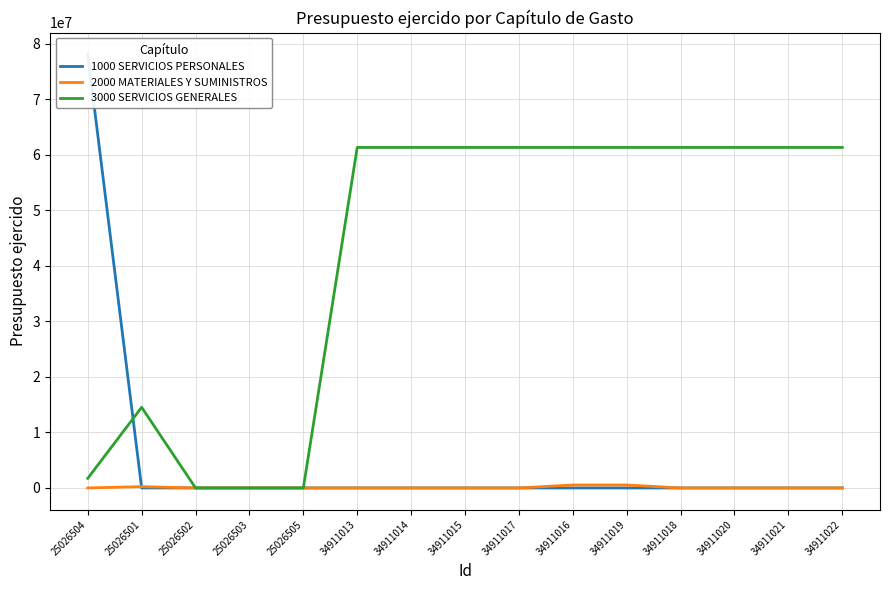

True or false: 3000 SERVICIOS GENERALES and 2000 MATERIALES Y SUMINISTROS intersect in this chart.

False